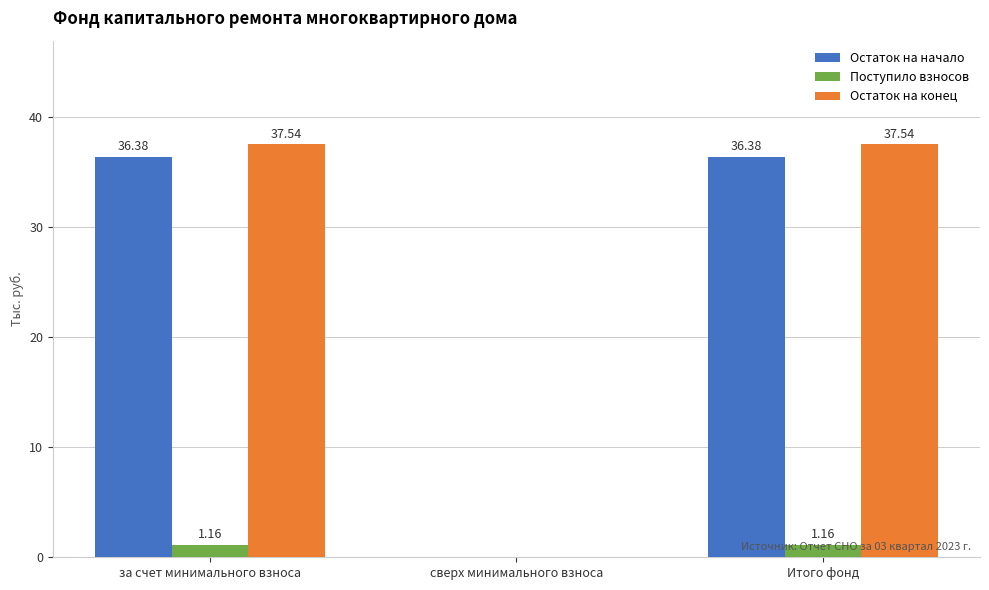

The value of Остаток на начало at Итого фонд is 36.4. True or false?

True